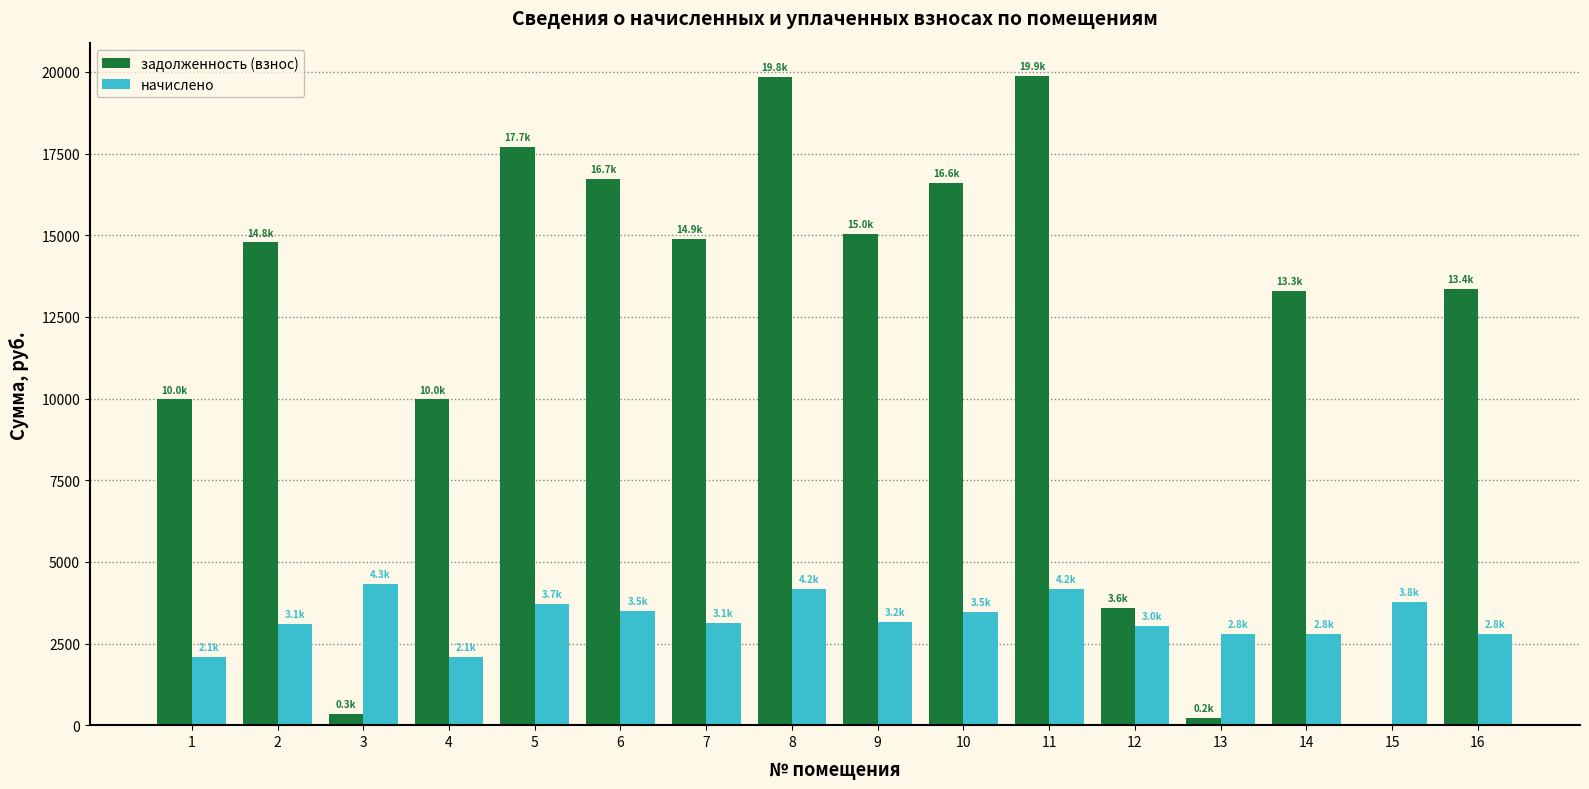

What are all the series names shown in the legend?

задолженность (взнос), начислено